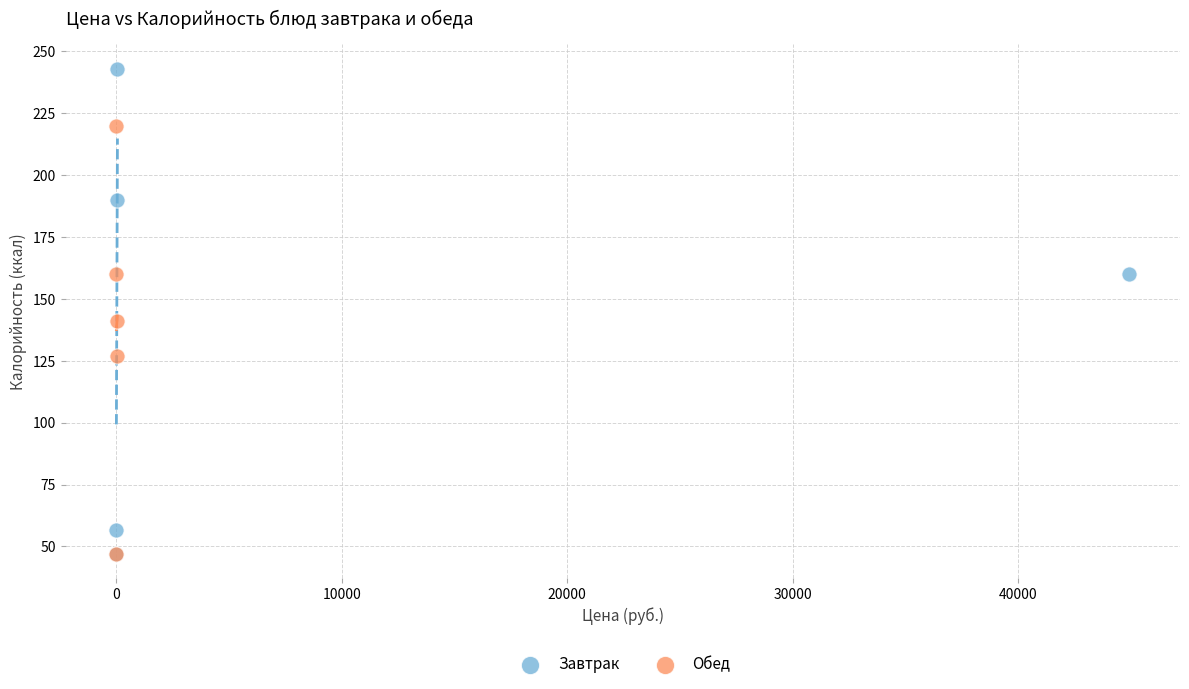

Which series reaches the maximum Y coordinate?

Завтрак